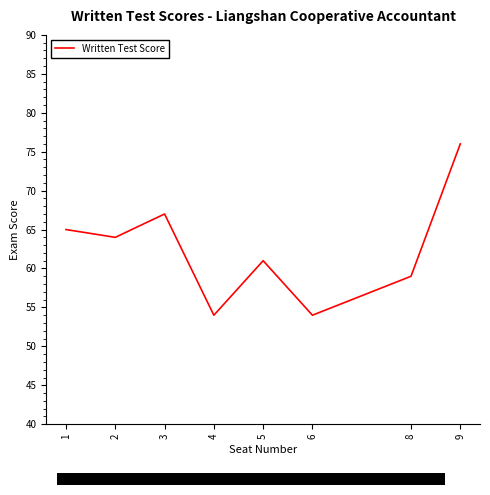

What is the sum of the values at 3 and 6?

121